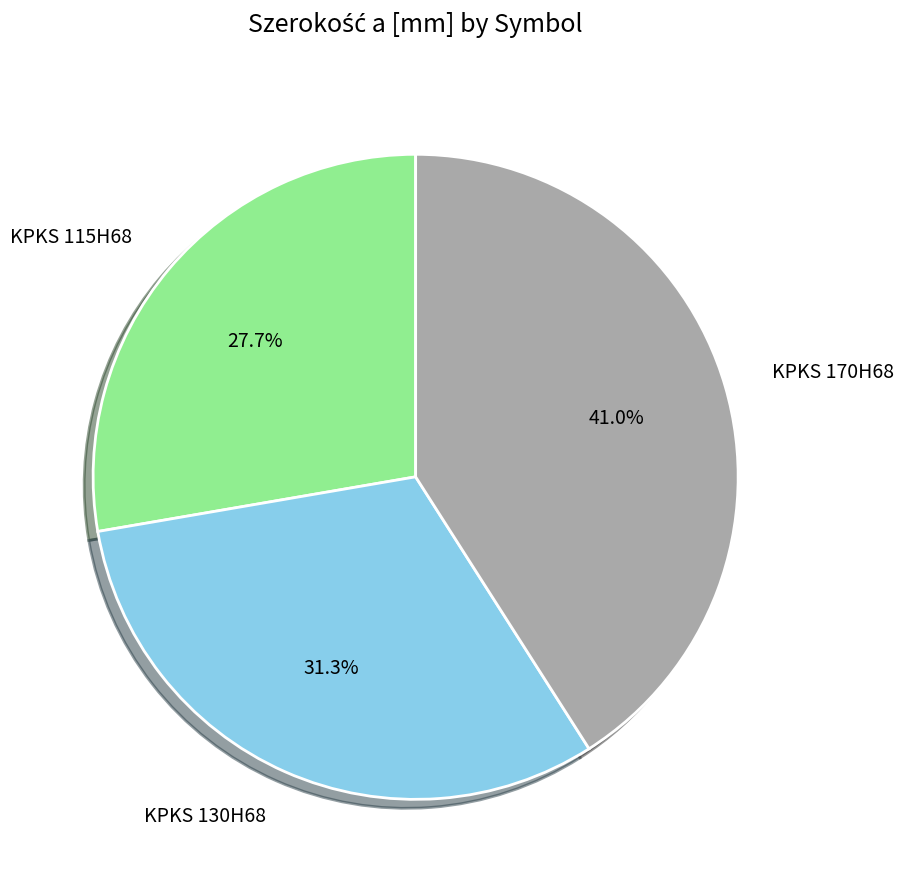

Is there any slice that represents more than half of the pie?

No